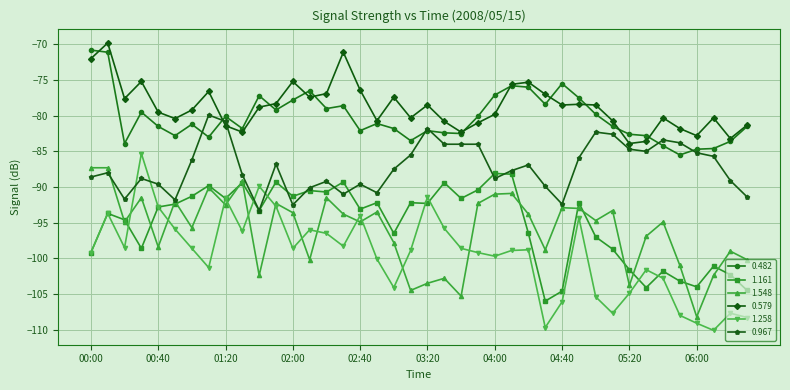

What is the maximum value shown in the chart?

-69.8